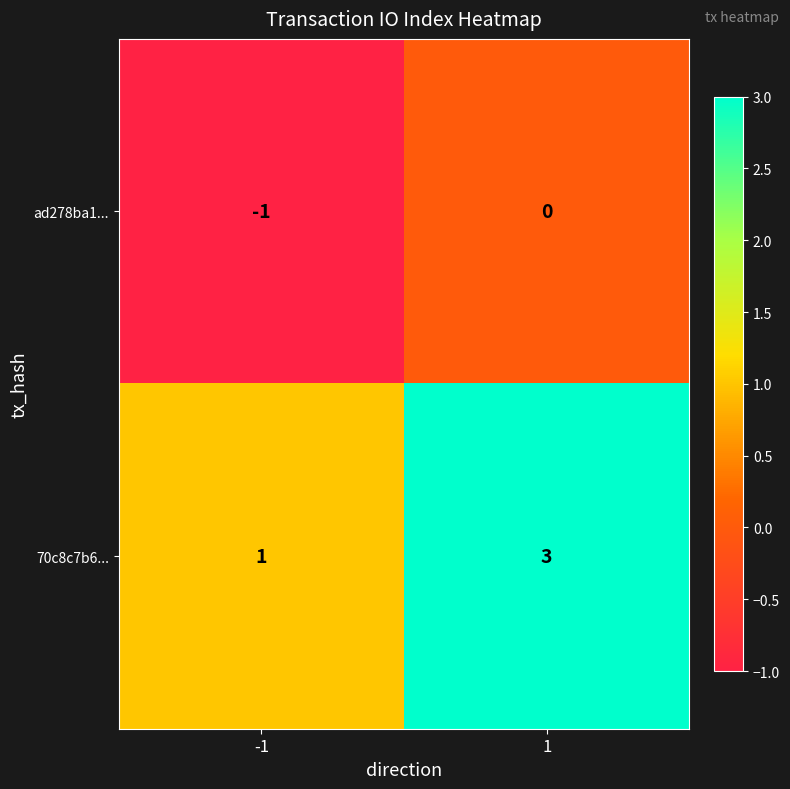

Which series has the largest range (max minus min)?

70c8c7b6...